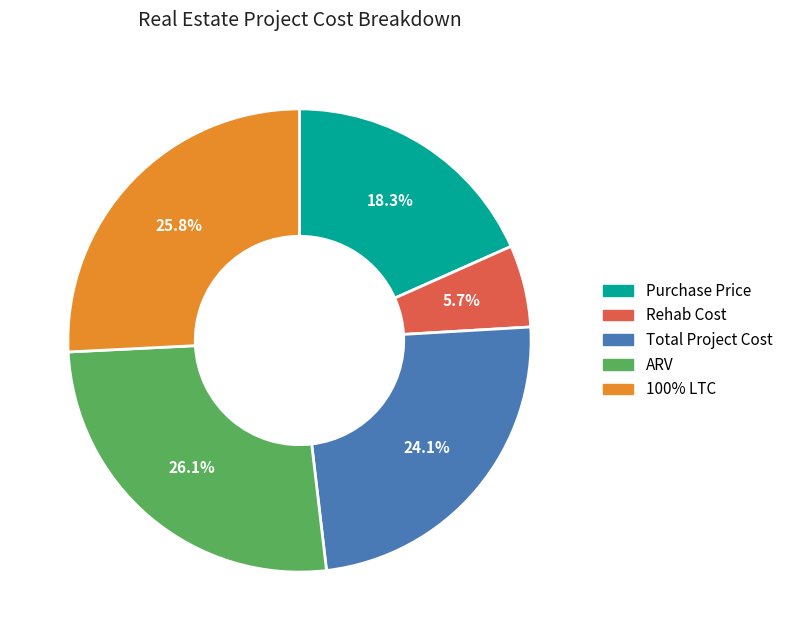

To the nearest percent, what percentage of the pie is Total Project Cost?

24%